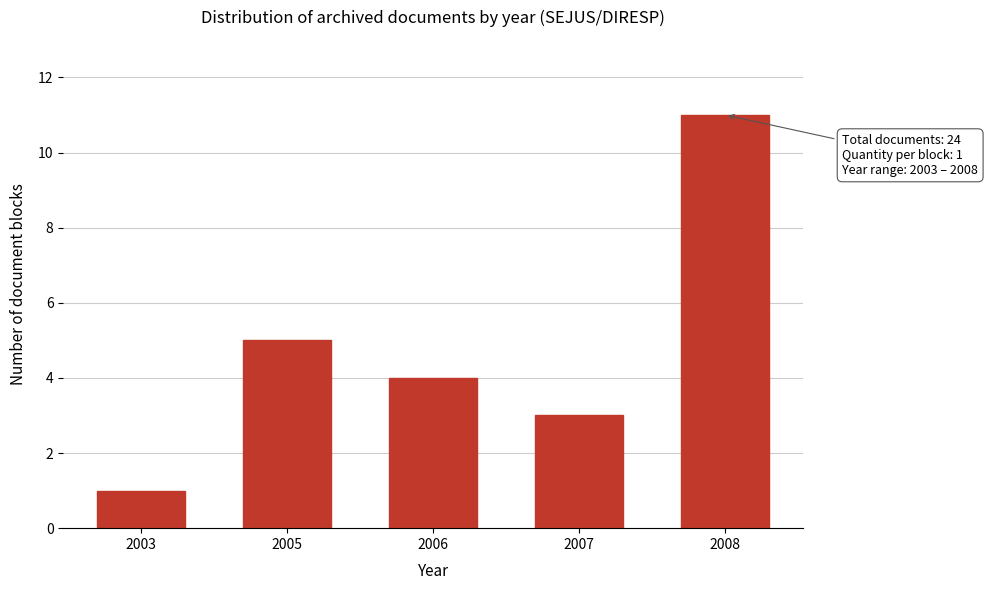

Reading right to left, transcribe all the data shown in this chart.

2008=11	2007=3	2006=4	2005=5	2003=1